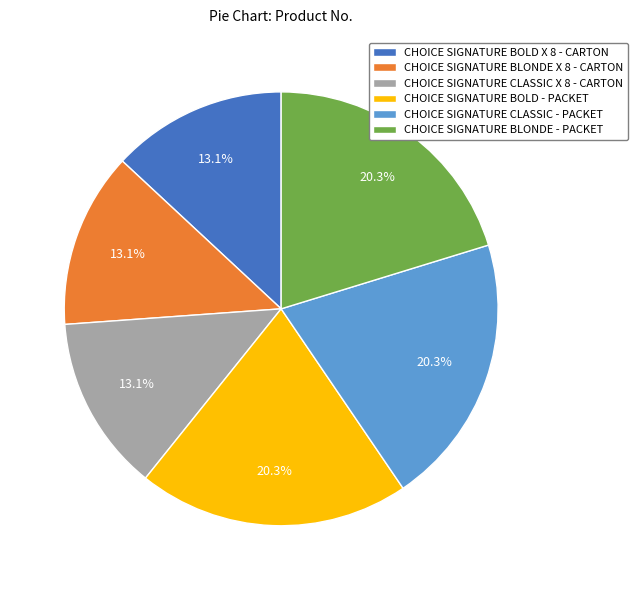

What percentage is the CHOICE SIGNATURE CLASSIC X 8 - CARTON slice, to the nearest percent?

13%